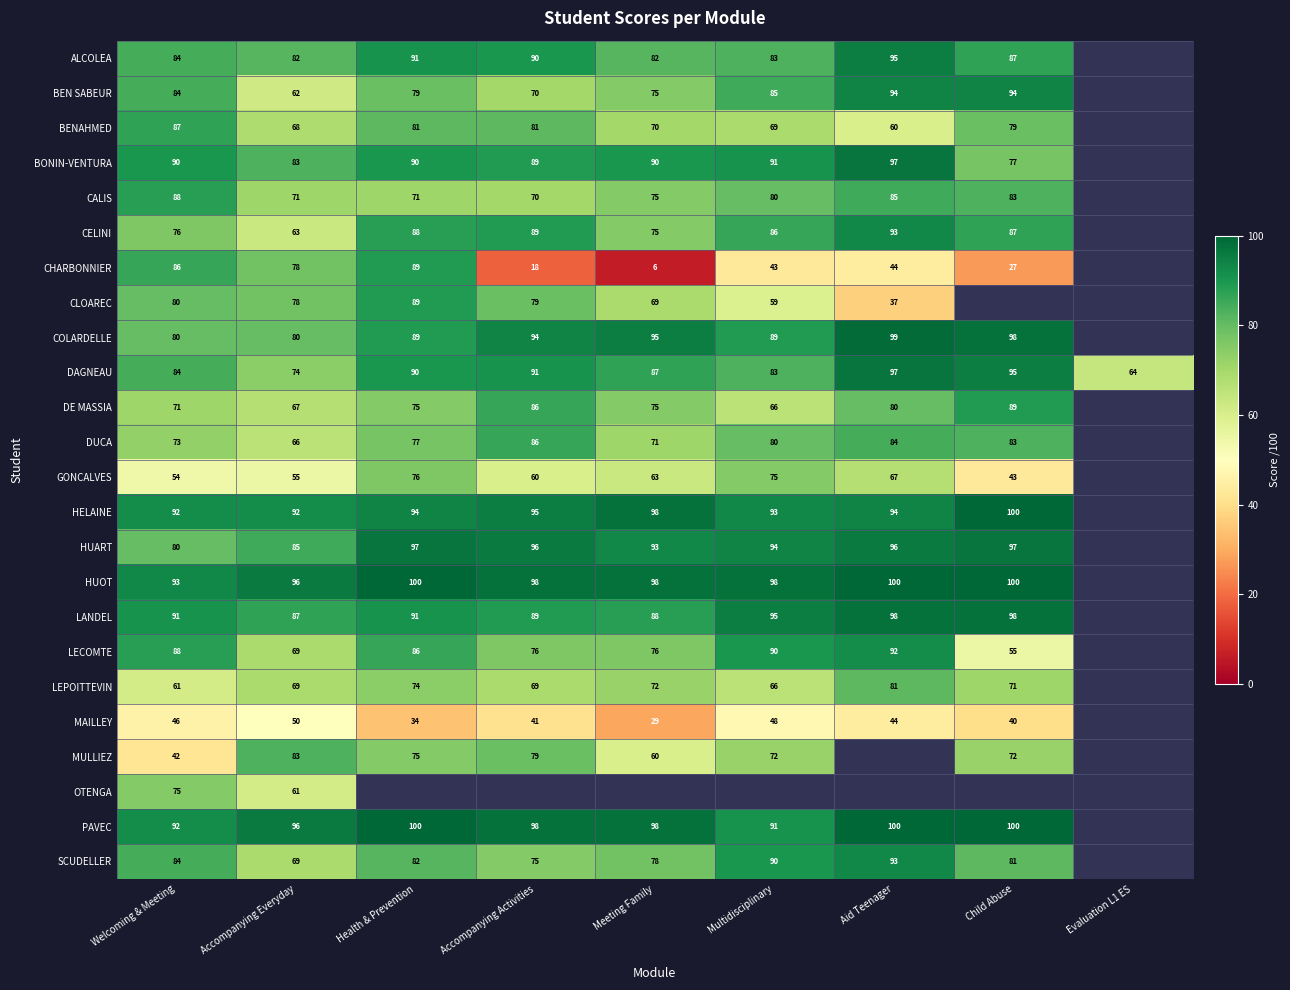

What is the total value across all series at Accompanying Everyday?

1784